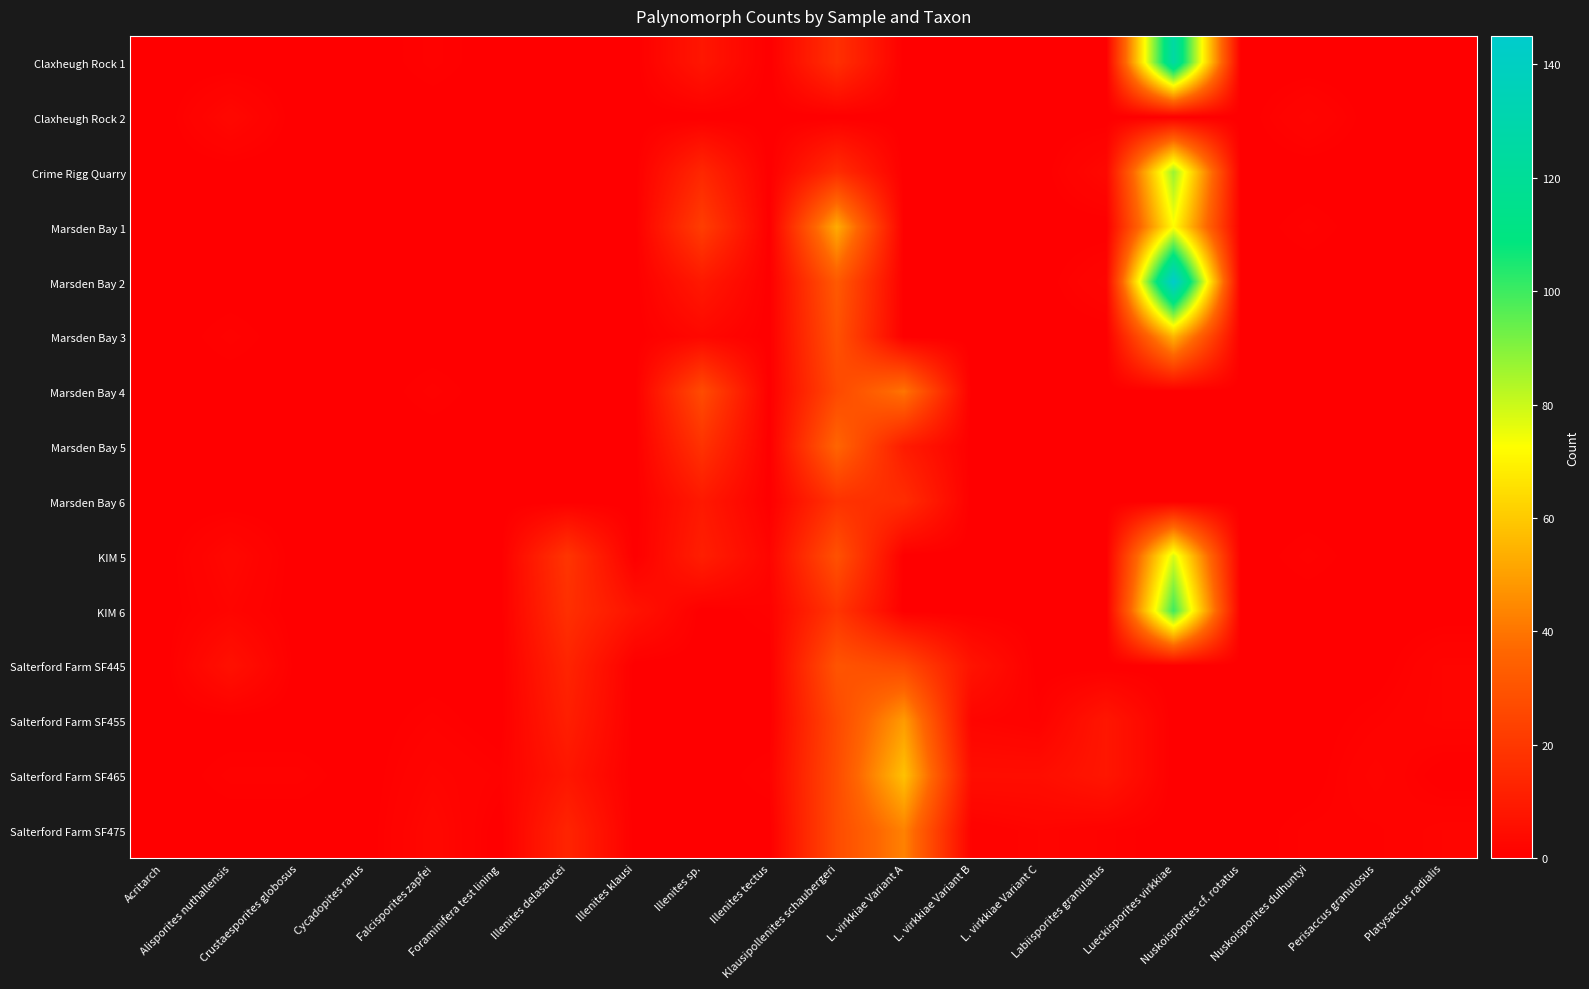

Reading left to right, list all the values displayed in this chart.

Claxheugh Rock 1: Acritarch=0	Alisporites nuthallensis=0	Crustaesporites globosus=0	Cycadopites rarus=0	Falcisporites zapfei=1	Foraminifera test lining=0	Illenites delasaucei=0	Illenites klausi=0	Illenites sp.=8	Illenites tectus=0	Klausipollenites schaubergeri=17	L. virkkiae Variant A=0	L. virkkiae Variant B=0	L. virkkiae Variant C=0	Labiisporites granulatus=0	Lueckisporites virkkiae=126	Nuskoisporites cf. rotatus=0	Nuskoisporites dulhuntyi=0	Perisaccus granulosus=0	Platysaccus radialis=0
Claxheugh Rock 2: Acritarch=0	Alisporites nuthallensis=3	Crustaesporites globosus=0	Cycadopites rarus=0	Falcisporites zapfei=0	Foraminifera test lining=0	Illenites delasaucei=0	Illenites klausi=0	Illenites sp.=0	Illenites tectus=0	Klausipollenites schaubergeri=0	L. virkkiae Variant A=0	L. virkkiae Variant B=0	L. virkkiae Variant C=0	Labiisporites granulatus=0	Lueckisporites virkkiae=0	Nuskoisporites cf. rotatus=0	Nuskoisporites dulhuntyi=2	Perisaccus granulosus=0	Platysaccus radialis=0
Crime Rigg Quarry: Acritarch=0	Alisporites nuthallensis=0	Crustaesporites globosus=0	Cycadopites rarus=0	Falcisporites zapfei=0	Foraminifera test lining=0	Illenites delasaucei=0	Illenites klausi=0	Illenites sp.=14	Illenites tectus=0	Klausipollenites schaubergeri=16	L. virkkiae Variant A=0	L. virkkiae Variant B=0	L. virkkiae Variant C=0	Labiisporites granulatus=3	Lueckisporites virkkiae=87	Nuskoisporites cf. rotatus=0	Nuskoisporites dulhuntyi=0	Perisaccus granulosus=0	Platysaccus radialis=0
Marsden Bay 1: Acritarch=0	Alisporites nuthallensis=0	Crustaesporites globosus=0	Cycadopites rarus=0	Falcisporites zapfei=0	Foraminifera test lining=0	Illenites delasaucei=0	Illenites klausi=0	Illenites sp.=22	Illenites tectus=0	Klausipollenites schaubergeri=53	L. virkkiae Variant A=0	L. virkkiae Variant B=0	L. virkkiae Variant C=0	Labiisporites granulatus=0	Lueckisporites virkkiae=72	Nuskoisporites cf. rotatus=0	Nuskoisporites dulhuntyi=1	Perisaccus granulosus=0	Platysaccus radialis=0
Marsden Bay 2: Acritarch=0	Alisporites nuthallensis=0	Crustaesporites globosus=0	Cycadopites rarus=0	Falcisporites zapfei=0	Foraminifera test lining=0	Illenites delasaucei=0	Illenites klausi=0	Illenites sp.=9	Illenites tectus=0	Klausipollenites schaubergeri=32	L. virkkiae Variant A=0	L. virkkiae Variant B=0	L. virkkiae Variant C=0	Labiisporites granulatus=2	Lueckisporites virkkiae=145	Nuskoisporites cf. rotatus=0	Nuskoisporites dulhuntyi=0	Perisaccus granulosus=0	Platysaccus radialis=0
Marsden Bay 3: Acritarch=0	Alisporites nuthallensis=1	Crustaesporites globosus=0	Cycadopites rarus=0	Falcisporites zapfei=0	Foraminifera test lining=0	Illenites delasaucei=0	Illenites klausi=0	Illenites sp.=3	Illenites tectus=0	Klausipollenites schaubergeri=29	L. virkkiae Variant A=0	L. virkkiae Variant B=0	L. virkkiae Variant C=0	Labiisporites granulatus=0	Lueckisporites virkkiae=55	Nuskoisporites cf. rotatus=0	Nuskoisporites dulhuntyi=0	Perisaccus granulosus=0	Platysaccus radialis=0
Marsden Bay 4: Acritarch=0	Alisporites nuthallensis=0	Crustaesporites globosus=0	Cycadopites rarus=0	Falcisporites zapfei=1	Foraminifera test lining=0	Illenites delasaucei=0	Illenites klausi=0	Illenites sp.=27	Illenites tectus=0	Klausipollenites schaubergeri=26	L. virkkiae Variant A=40	L. virkkiae Variant B=0	L. virkkiae Variant C=0	Labiisporites granulatus=0	Lueckisporites virkkiae=0	Nuskoisporites cf. rotatus=0	Nuskoisporites dulhuntyi=0	Perisaccus granulosus=0	Platysaccus radialis=0
Marsden Bay 5: Acritarch=0	Alisporites nuthallensis=0	Crustaesporites globosus=0	Cycadopites rarus=0	Falcisporites zapfei=0	Foraminifera test lining=0	Illenites delasaucei=0	Illenites klausi=0	Illenites sp.=18	Illenites tectus=0	Klausipollenites schaubergeri=36	L. virkkiae Variant A=10	L. virkkiae Variant B=0	L. virkkiae Variant C=0	Labiisporites granulatus=0	Lueckisporites virkkiae=0	Nuskoisporites cf. rotatus=0	Nuskoisporites dulhuntyi=0	Perisaccus granulosus=0	Platysaccus radialis=0
Marsden Bay 6: Acritarch=0	Alisporites nuthallensis=0	Crustaesporites globosus=0	Cycadopites rarus=0	Falcisporites zapfei=0	Foraminifera test lining=0	Illenites delasaucei=0	Illenites klausi=0	Illenites sp.=9	Illenites tectus=0	Klausipollenites schaubergeri=18	L. virkkiae Variant A=16	L. virkkiae Variant B=0	L. virkkiae Variant C=0	Labiisporites granulatus=0	Lueckisporites virkkiae=0	Nuskoisporites cf. rotatus=0	Nuskoisporites dulhuntyi=0	Perisaccus granulosus=0	Platysaccus radialis=0
KIM 5: Acritarch=0	Alisporites nuthallensis=3	Crustaesporites globosus=0	Cycadopites rarus=0	Falcisporites zapfei=0	Foraminifera test lining=0	Illenites delasaucei=19	Illenites klausi=0	Illenites sp.=11	Illenites tectus=2	Klausipollenites schaubergeri=29	L. virkkiae Variant A=0	L. virkkiae Variant B=0	L. virkkiae Variant C=0	Labiisporites granulatus=0	Lueckisporites virkkiae=78	Nuskoisporites cf. rotatus=0	Nuskoisporites dulhuntyi=1	Perisaccus granulosus=0	Platysaccus radialis=0
KIM 6: Acritarch=0	Alisporites nuthallensis=2	Crustaesporites globosus=0	Cycadopites rarus=0	Falcisporites zapfei=0	Foraminifera test lining=0	Illenites delasaucei=17	Illenites klausi=7	Illenites sp.=0	Illenites tectus=1	Klausipollenites schaubergeri=19	L. virkkiae Variant A=0	L. virkkiae Variant B=0	L. virkkiae Variant C=0	Labiisporites granulatus=0	Lueckisporites virkkiae=100	Nuskoisporites cf. rotatus=0	Nuskoisporites dulhuntyi=0	Perisaccus granulosus=0	Platysaccus radialis=0
Salterford Farm SF445: Acritarch=0	Alisporites nuthallensis=6	Crustaesporites globosus=0	Cycadopites rarus=0	Falcisporites zapfei=0	Foraminifera test lining=0	Illenites delasaucei=13	Illenites klausi=0	Illenites sp.=0	Illenites tectus=0	Klausipollenites schaubergeri=30	L. virkkiae Variant A=26	L. virkkiae Variant B=7	L. virkkiae Variant C=0	Labiisporites granulatus=0	Lueckisporites virkkiae=0	Nuskoisporites cf. rotatus=0	Nuskoisporites dulhuntyi=0	Perisaccus granulosus=0	Platysaccus radialis=2
Salterford Farm SF455: Acritarch=0	Alisporites nuthallensis=0	Crustaesporites globosus=0	Cycadopites rarus=0	Falcisporites zapfei=1	Foraminifera test lining=0	Illenites delasaucei=11	Illenites klausi=0	Illenites sp.=0	Illenites tectus=0	Klausipollenites schaubergeri=26	L. virkkiae Variant A=49	L. virkkiae Variant B=2	L. virkkiae Variant C=1	Labiisporites granulatus=8	Lueckisporites virkkiae=0	Nuskoisporites cf. rotatus=0	Nuskoisporites dulhuntyi=0	Perisaccus granulosus=1	Platysaccus radialis=2
Salterford Farm SF465: Acritarch=0	Alisporites nuthallensis=1	Crustaesporites globosus=1	Cycadopites rarus=0	Falcisporites zapfei=2	Foraminifera test lining=1	Illenites delasaucei=8	Illenites klausi=0	Illenites sp.=0	Illenites tectus=1	Klausipollenites schaubergeri=27	L. virkkiae Variant A=58	L. virkkiae Variant B=5	L. virkkiae Variant C=5	Labiisporites granulatus=8	Lueckisporites virkkiae=0	Nuskoisporites cf. rotatus=0	Nuskoisporites dulhuntyi=0	Perisaccus granulosus=2	Platysaccus radialis=0
Salterford Farm SF475: Acritarch=0	Alisporites nuthallensis=0	Crustaesporites globosus=0	Cycadopites rarus=0	Falcisporites zapfei=3	Foraminifera test lining=0	Illenites delasaucei=13	Illenites klausi=0	Illenites sp.=0	Illenites tectus=0	Klausipollenites schaubergeri=27	L. virkkiae Variant A=43	L. virkkiae Variant B=1	L. virkkiae Variant C=2	Labiisporites granulatus=1	Lueckisporites virkkiae=0	Nuskoisporites cf. rotatus=0	Nuskoisporites dulhuntyi=1	Perisaccus granulosus=1	Platysaccus radialis=2